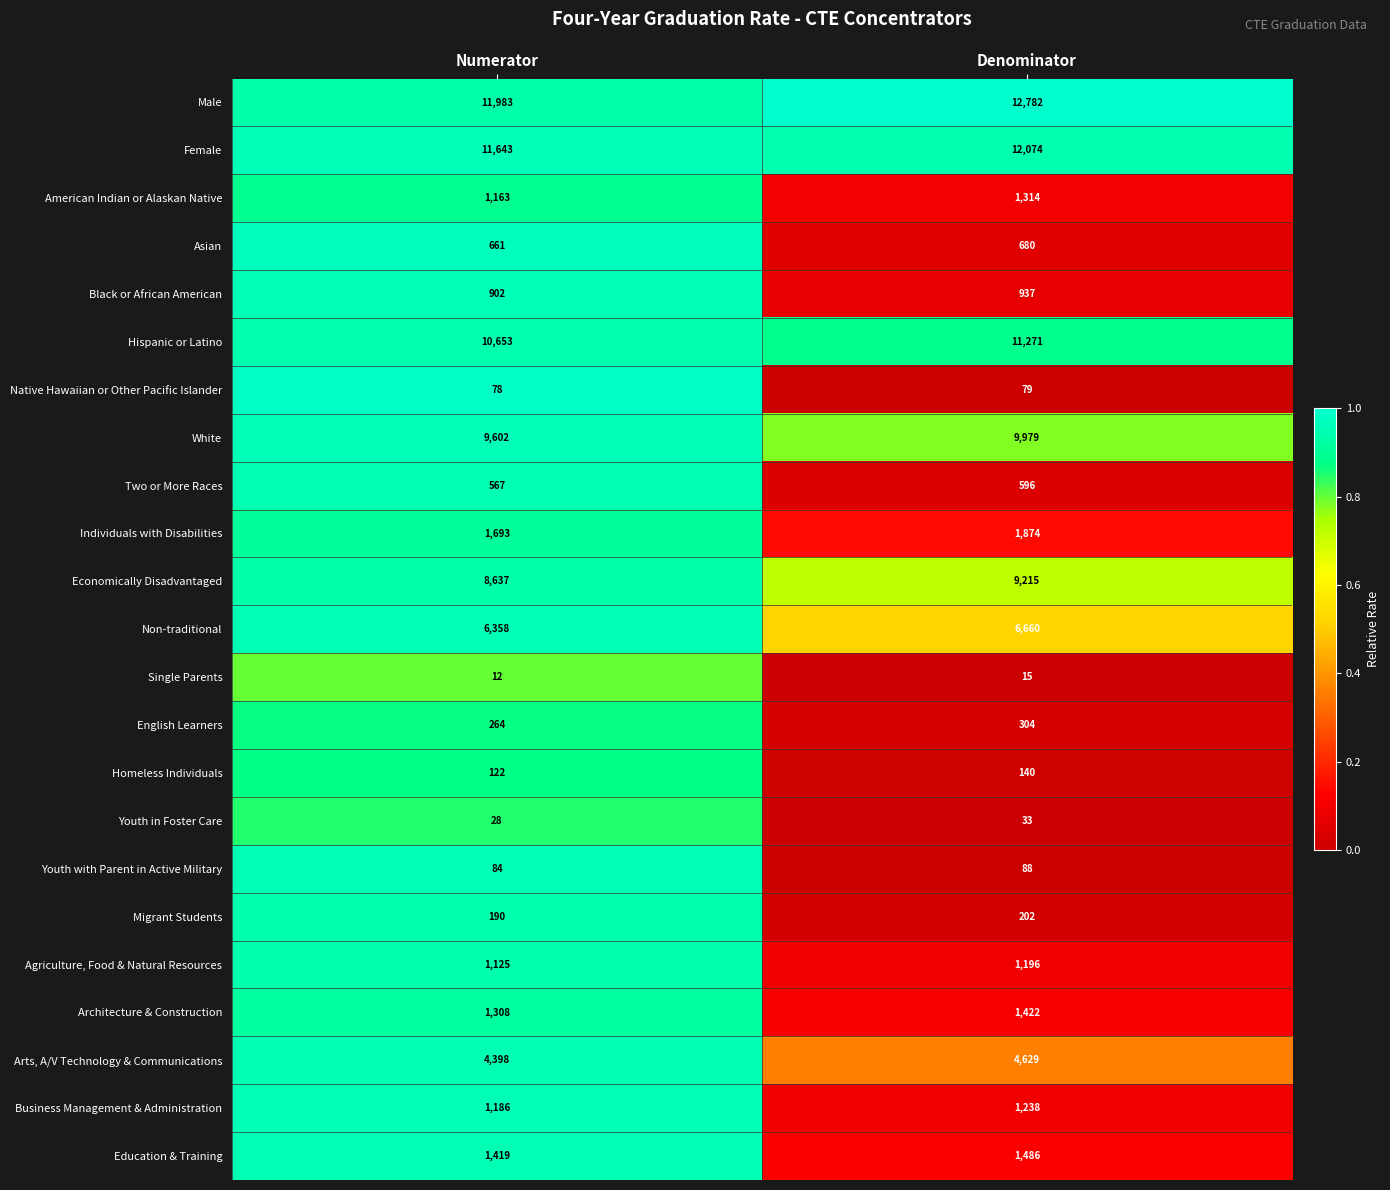

What is the difference between the maximum and minimum values in the English Learners series?

40